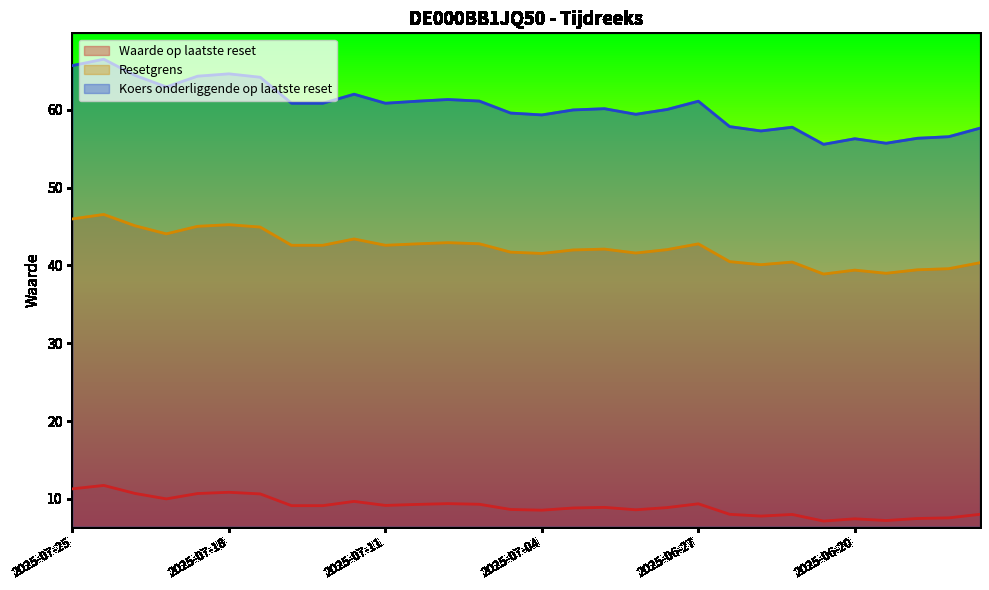

What is the approximate value of Koers onderliggende op laatste reset at 2025-06-19?

55.7